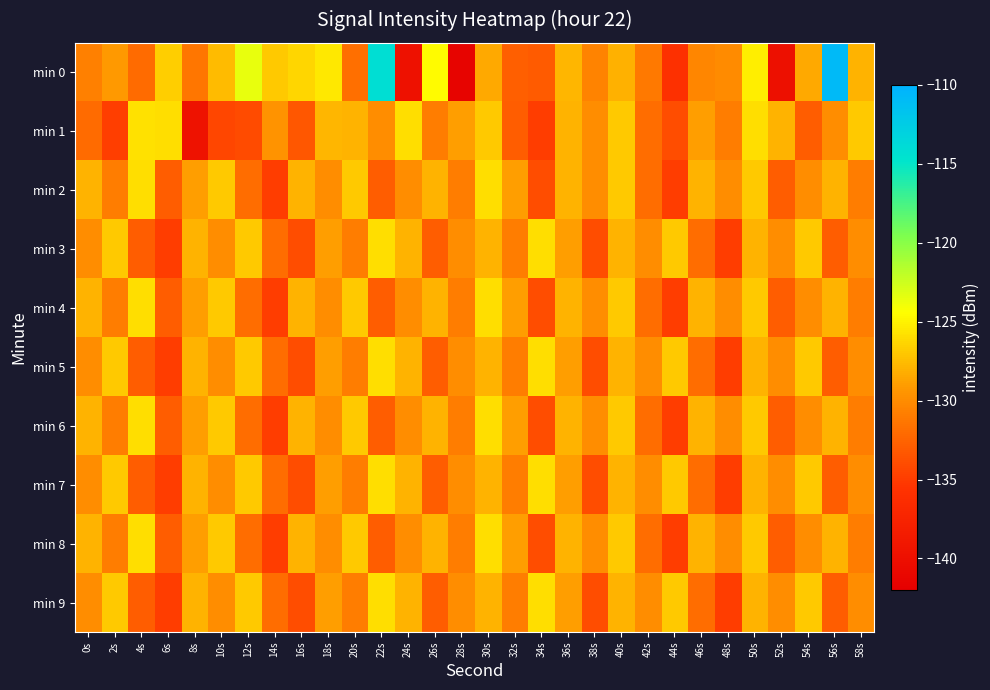

Count the number of data series in this chart.

10